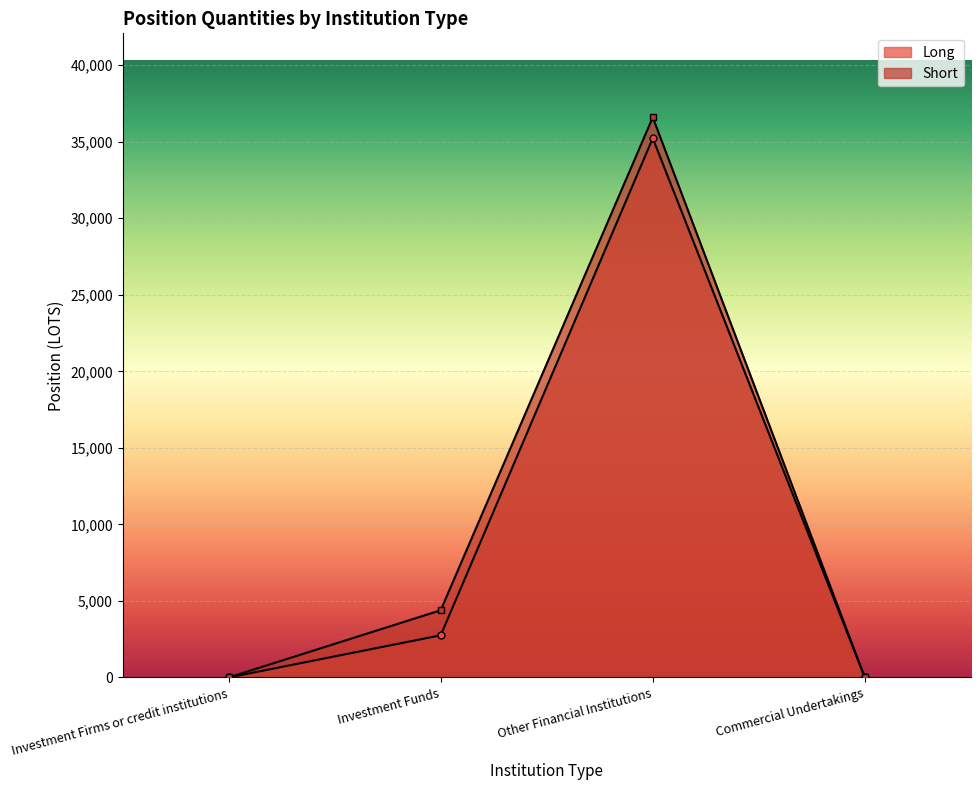

What is the difference between the second highest and minimum values in the Short series?

4391.0